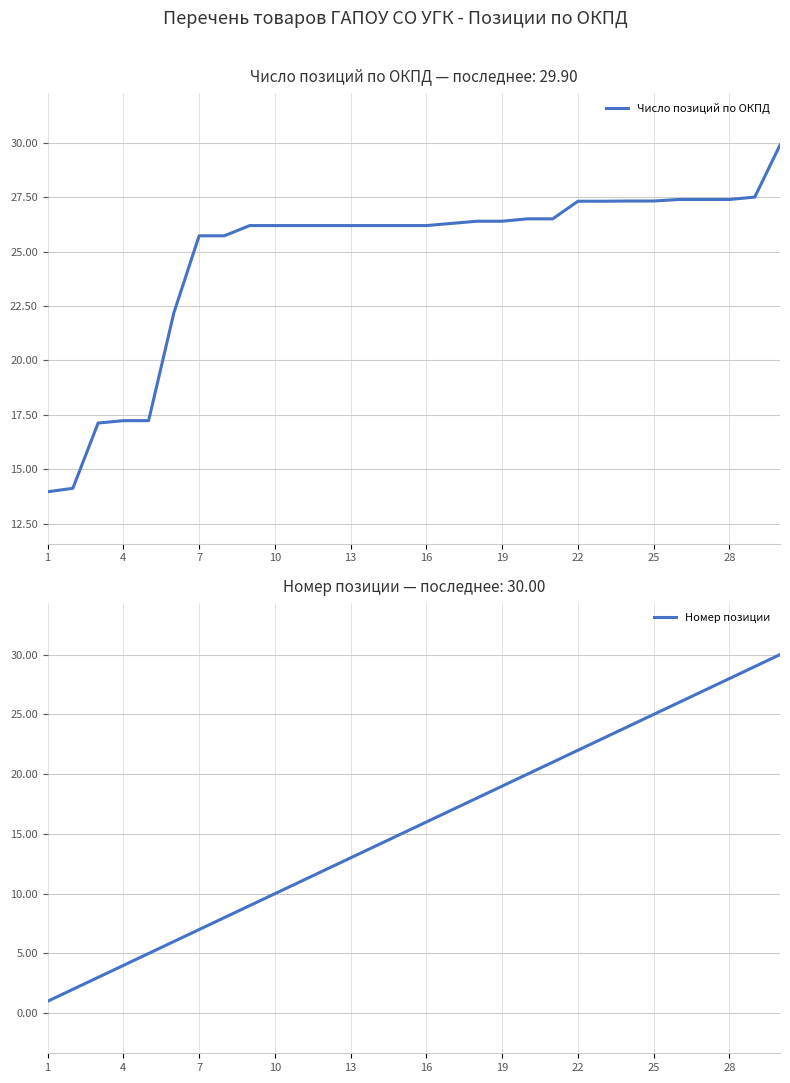

What are all the series names shown in the legend?

Число позиций по ОКПД, Номер позиции